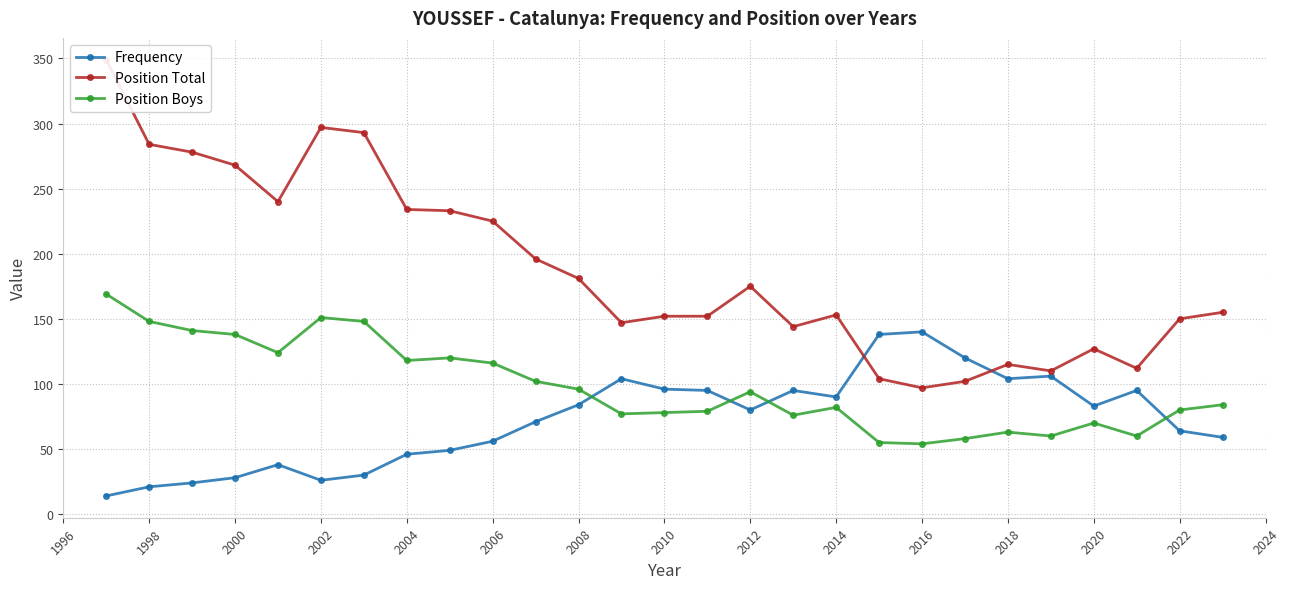

How many interior local peaks does the Position Boys series have?

6